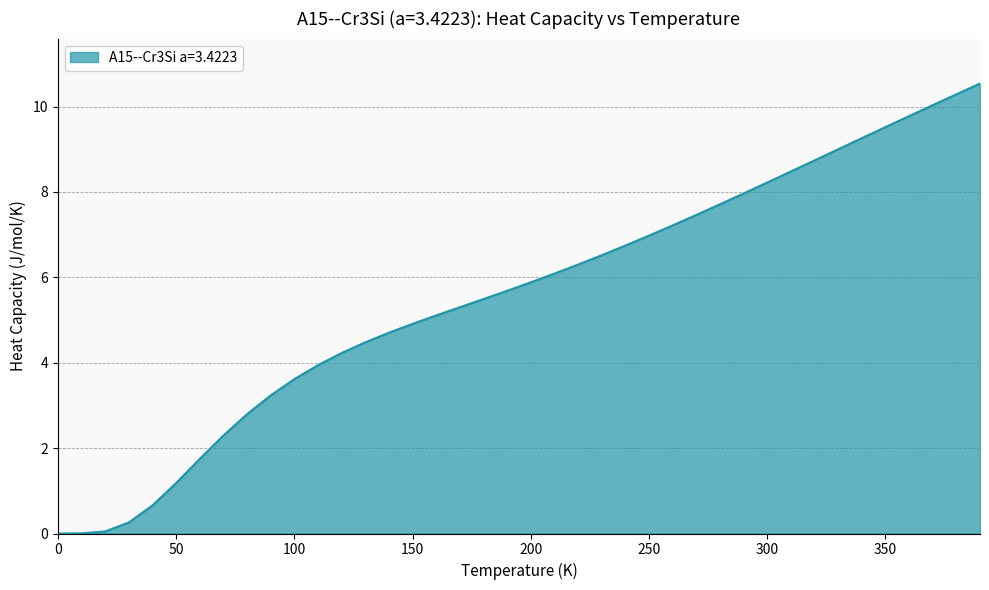

What is the difference between the maximum and minimum values?

10.5